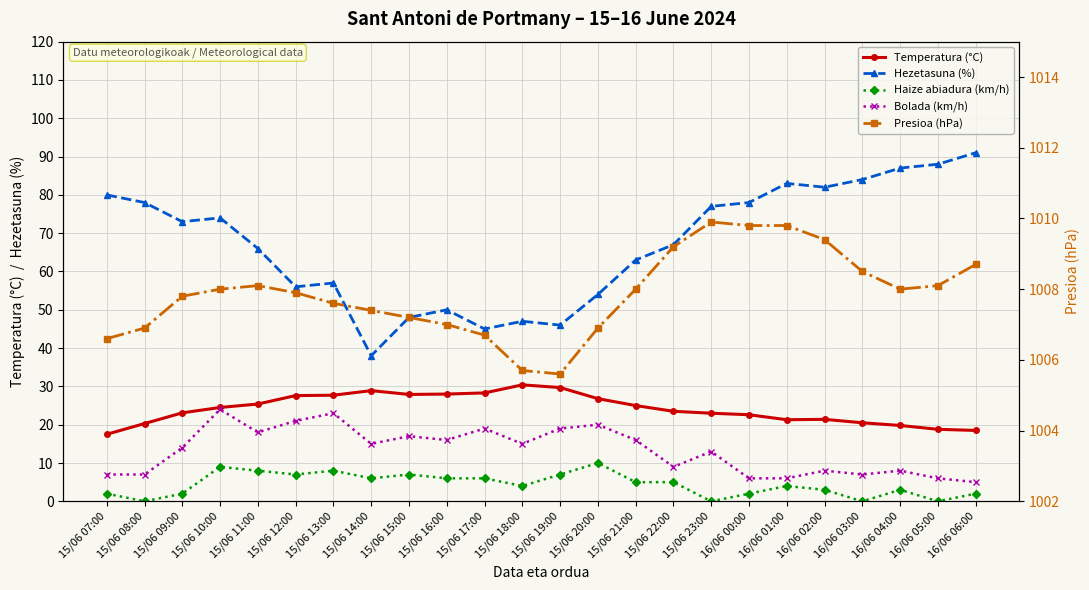

What is the sum of the Temperatura (°C) values at 16/06 04:00 and 15/06 14:00?

48.7